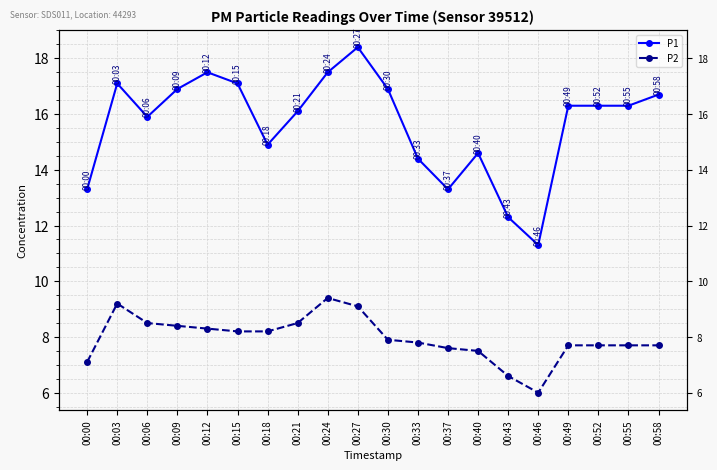

What is the difference between the P2 values at 00:00 and 00:09?

1.3